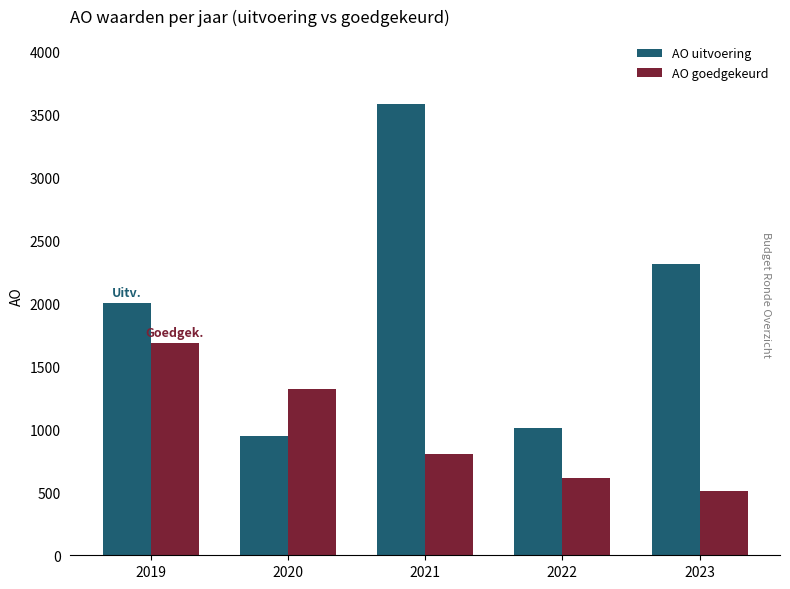

What is the total value across all series at 2021?

4381